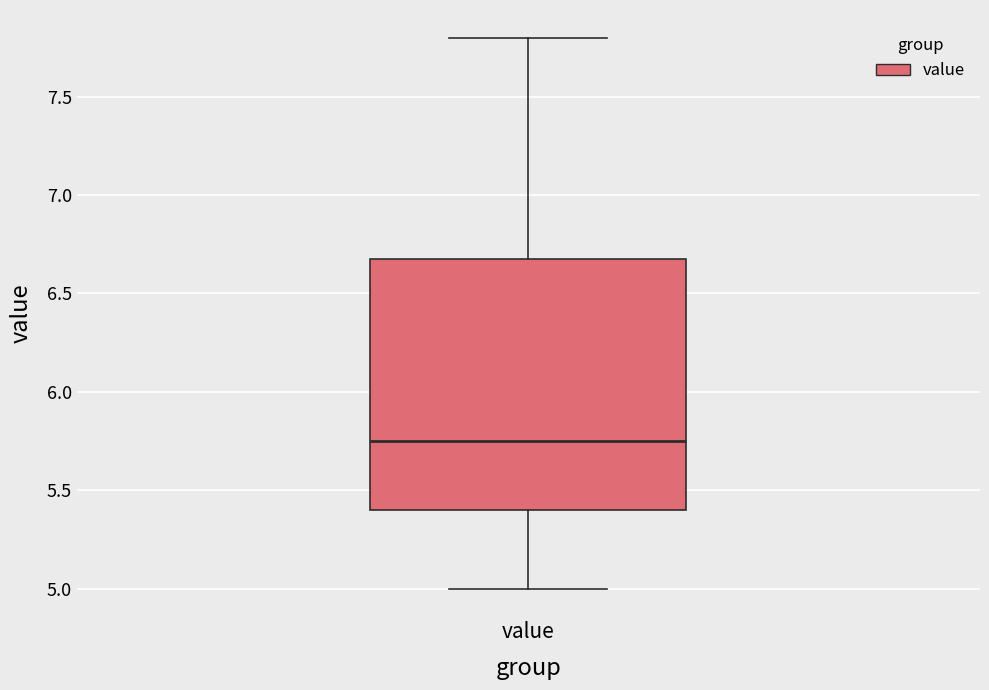

Read this box plot against the y-axis: the position of the median line, the range covered by the box, and the ends of both whiskers. The values are not printed on the chart, so give them approximately, as read against the axis.

median 5.75, box 5.40 to 6.70, whiskers 5.00 to 7.80